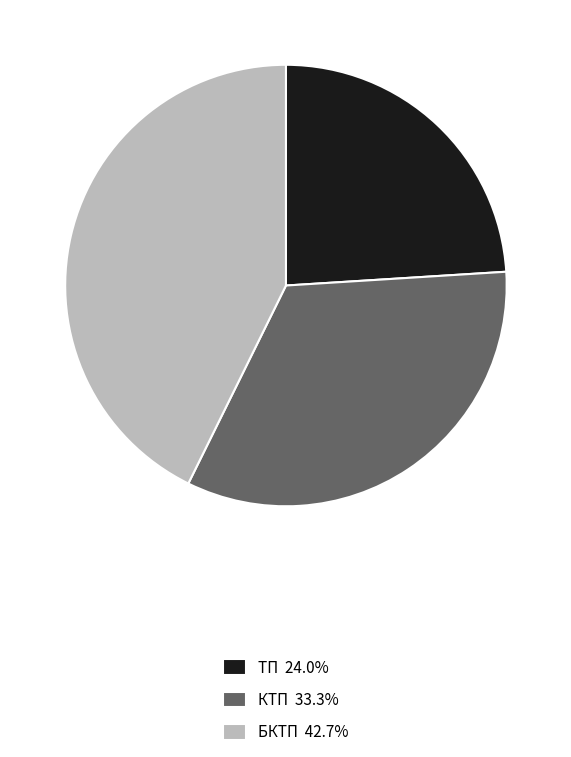

What is the ratio of the value at ТП 24.0% to the value at КТП 33.3%?

0.7